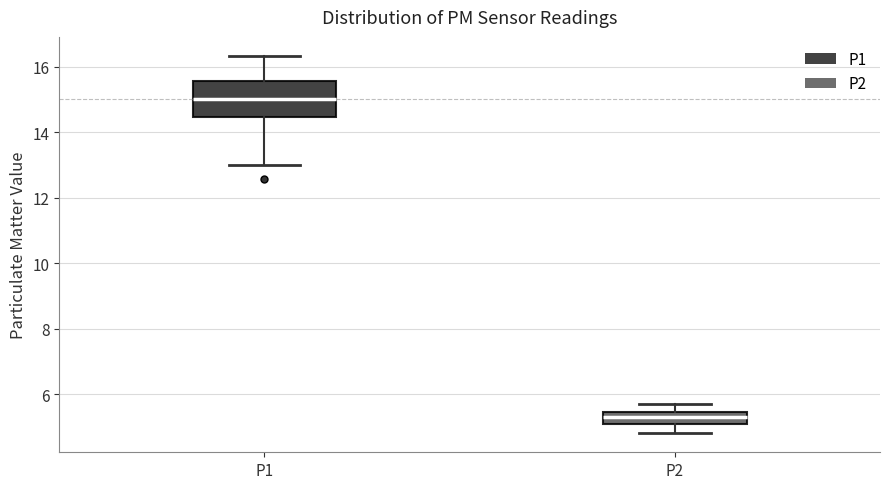

Comparing the boxes themselves (not the whiskers), which one is the tallest?

P1